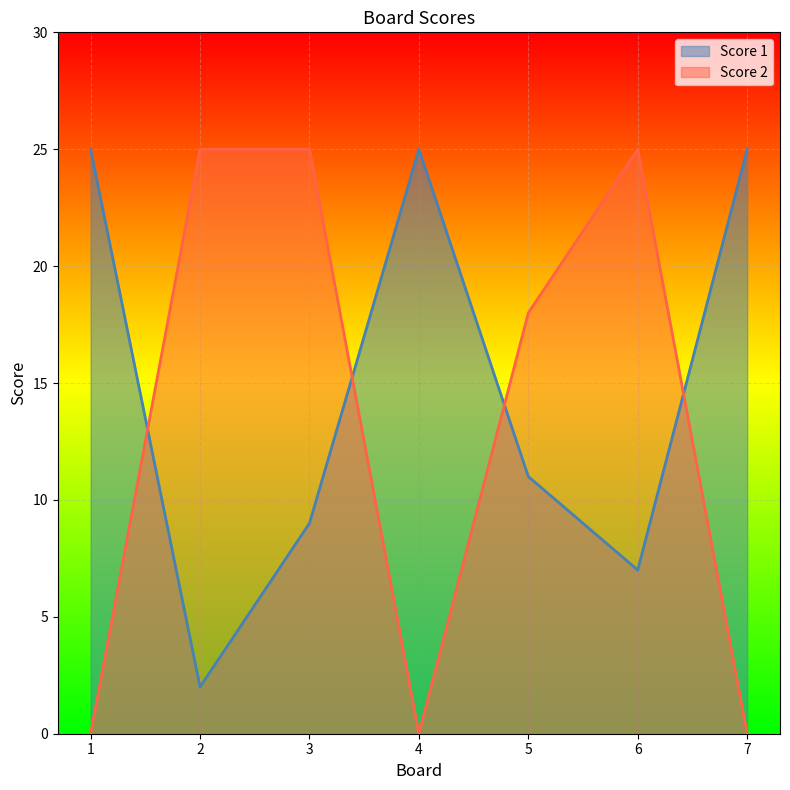

Reading left to right, extract all data points from this chart.

Score 1: 1=25	2=2	3=9	4=25	5=11	6=7	7=25
Score 2: 1=0	2=25	3=25	4=0	5=18	6=25	7=0